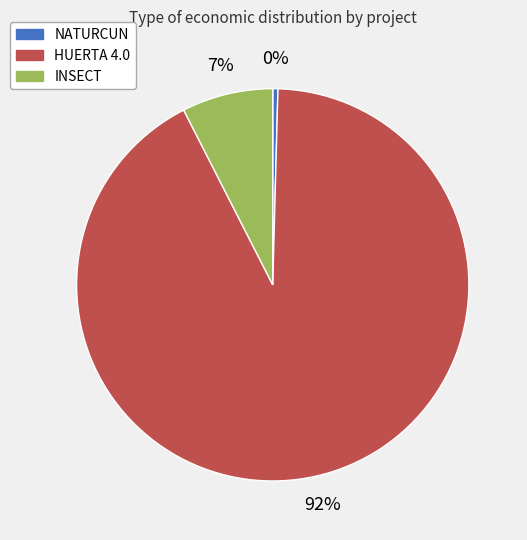

Is the sum of NATURCUN and HUERTA 4.0 greater than half?

Yes